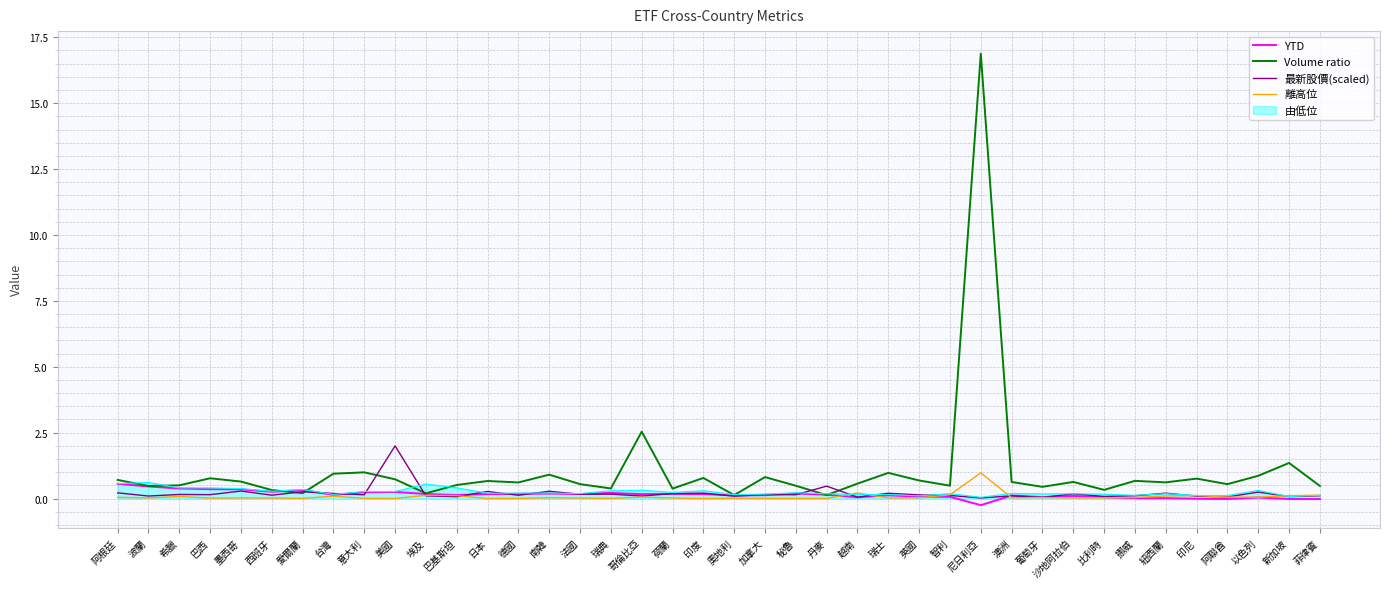

What is the spread (max minus min) of values at 紐西蘭?

0.6